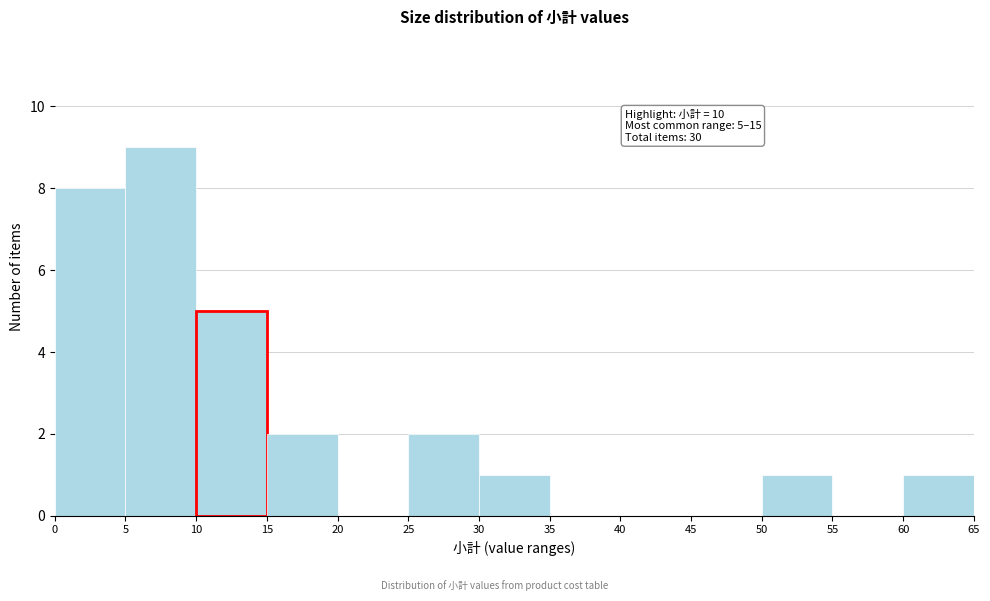

Which range on the x-axis has the tallest bar?

5 to 10